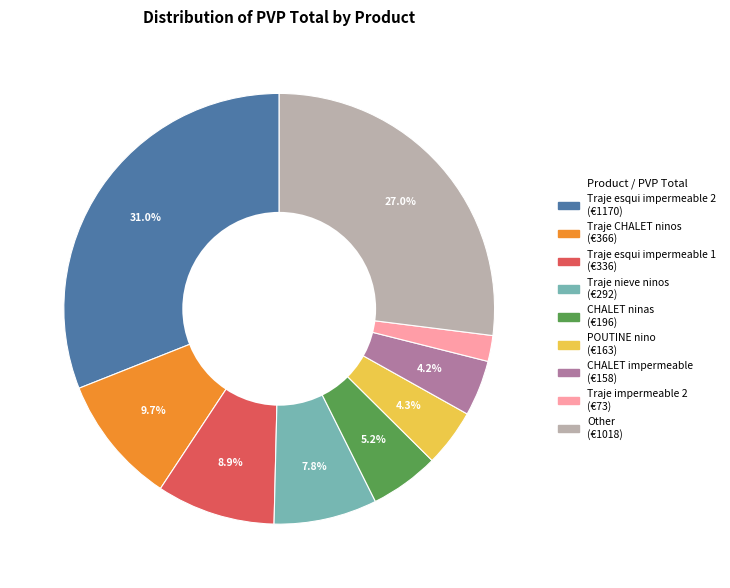

To the nearest percent, what is the average slice percentage?

11%